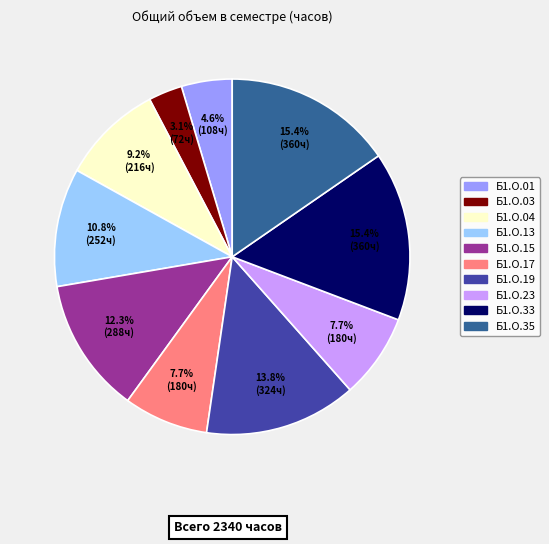

To the nearest percent, what is the difference between the largest and smallest slice percentages?

12%